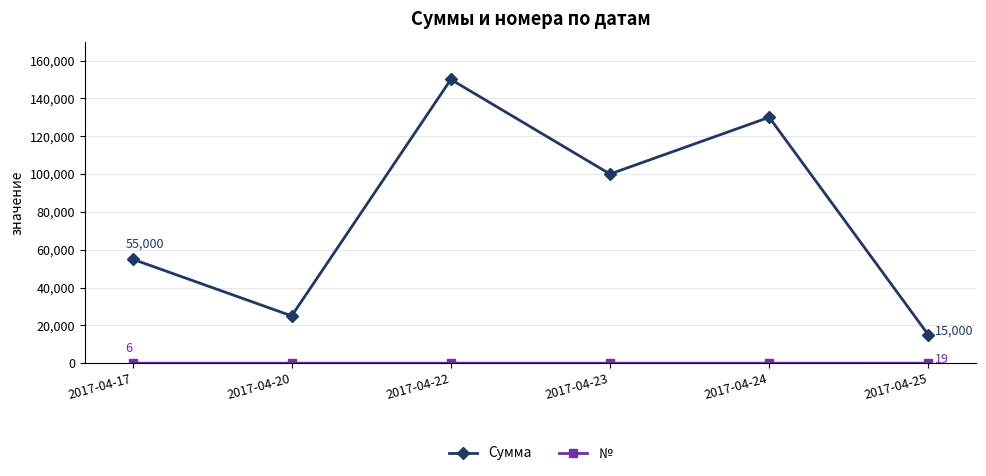

Which series has the widest spread of values?

Сумма